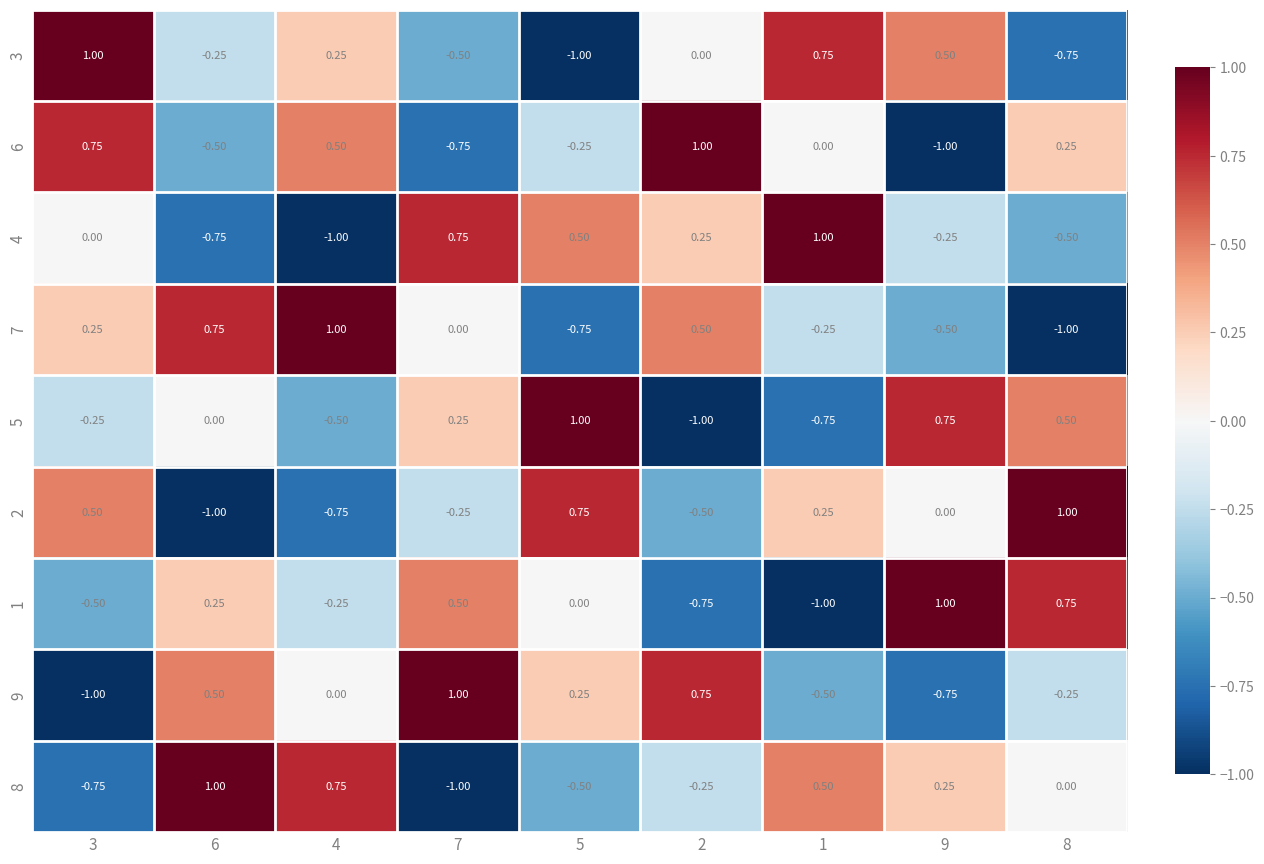

Reading left to right, what are all the values shown in this chart?

3: 3=1.0	6=-0.2	4=0.2	7=-0.5	5=-1.0	2=0.0	1=0.8	9=0.5	8=-0.8
6: 3=0.8	6=-0.5	4=0.5	7=-0.8	5=-0.2	2=1.0	1=0.0	9=-1.0	8=0.2
4: 3=0.0	6=-0.8	4=-1.0	7=0.8	5=0.5	2=0.2	1=1.0	9=-0.2	8=-0.5
7: 3=0.2	6=0.8	4=1.0	7=0.0	5=-0.8	2=0.5	1=-0.2	9=-0.5	8=-1.0
5: 3=-0.2	6=0.0	4=-0.5	7=0.2	5=1.0	2=-1.0	1=-0.8	9=0.8	8=0.5
2: 3=0.5	6=-1.0	4=-0.8	7=-0.2	5=0.8	2=-0.5	1=0.2	9=0.0	8=1.0
1: 3=-0.5	6=0.2	4=-0.2	7=0.5	5=0.0	2=-0.8	1=-1.0	9=1.0	8=0.8
9: 3=-1.0	6=0.5	4=0.0	7=1.0	5=0.2	2=0.8	1=-0.5	9=-0.8	8=-0.2
8: 3=-0.8	6=1.0	4=0.8	7=-1.0	5=-0.5	2=-0.2	1=0.5	9=0.2	8=0.0